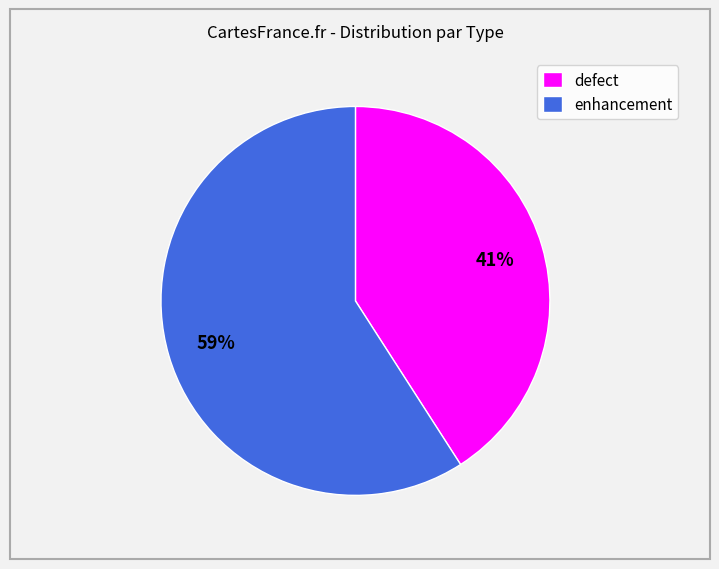

To the nearest percent, what is the difference between the enhancement and defect slice percentages?

18%